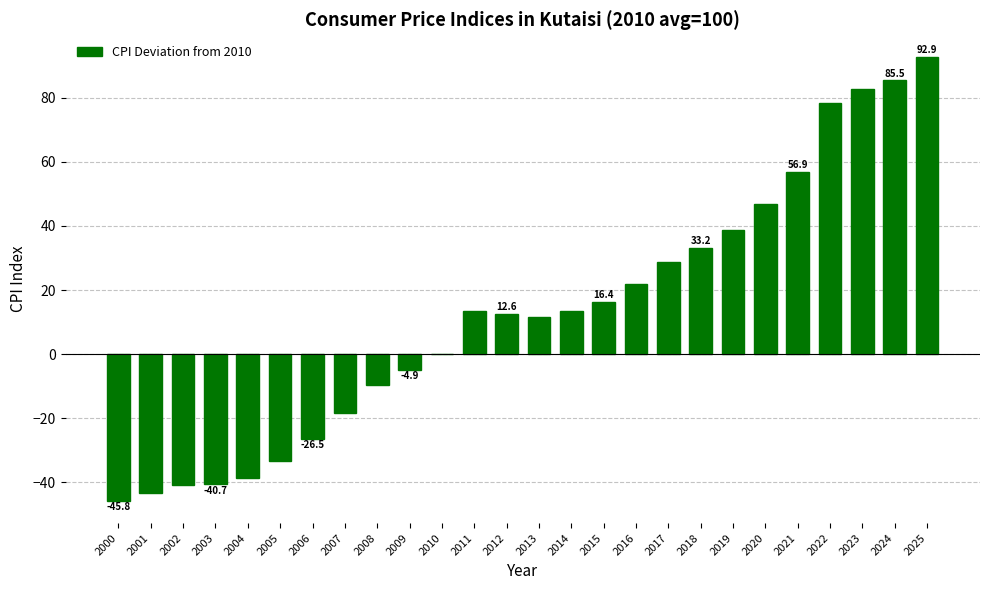

Count the number of data series in this chart.

1